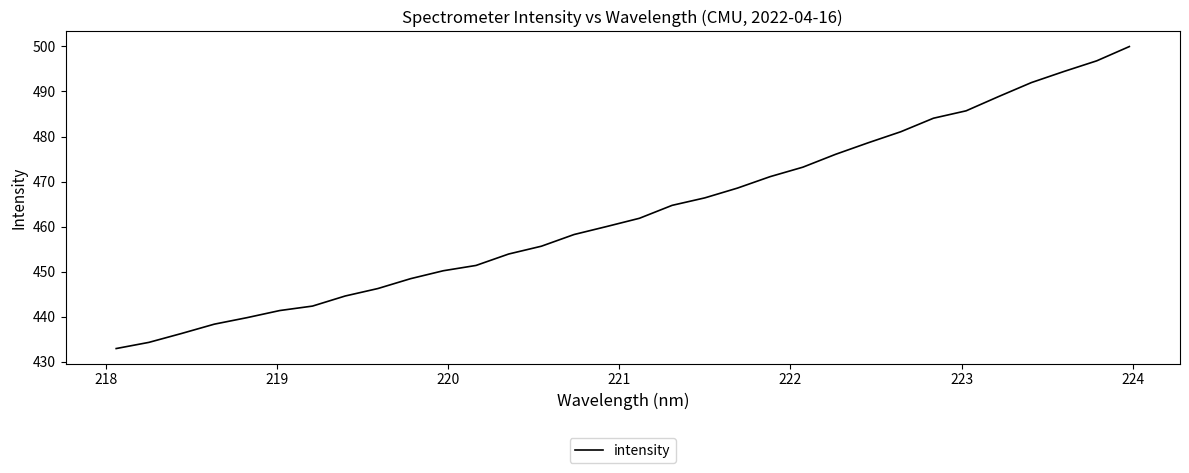

Count the number of values greater than 461.

16